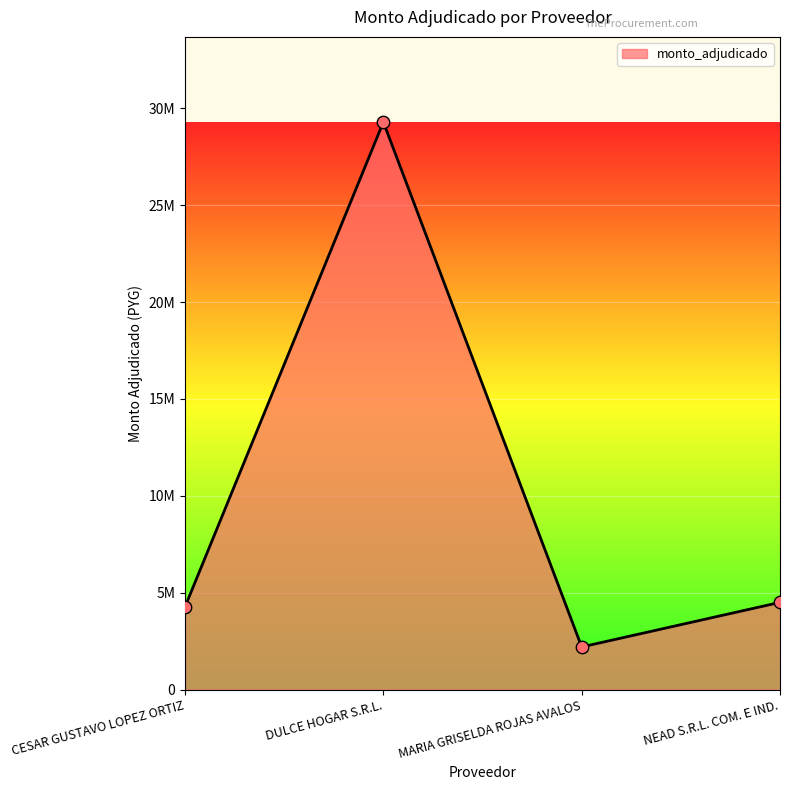

What is the change in value from CESAR GUSTAVO LOPEZ ORTIZ to NEAD S.R.L. COM. E IND.?

+225000